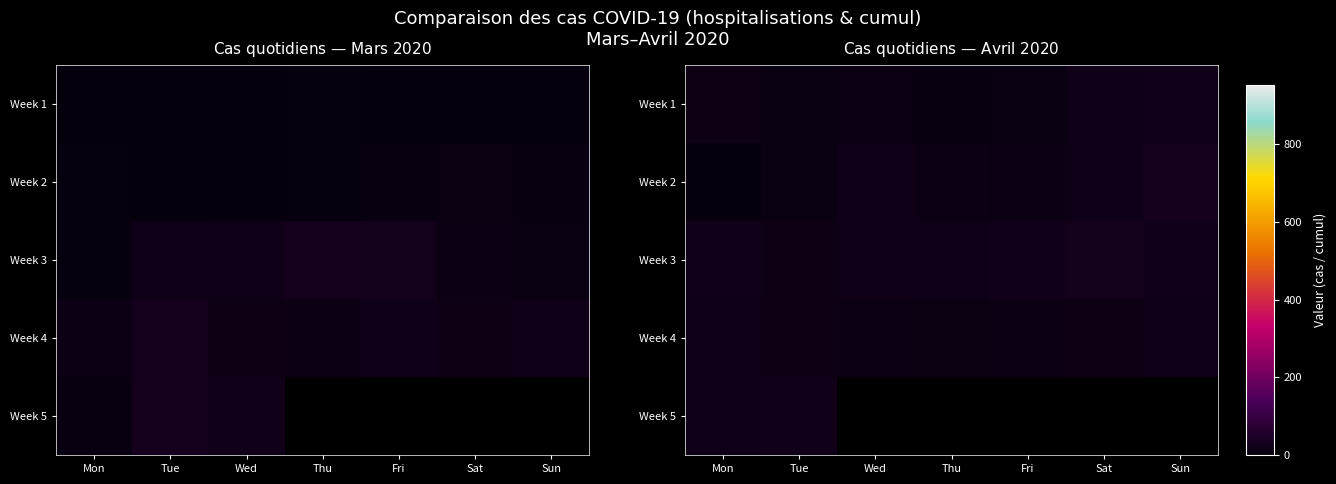

What is the difference between the Week 2 values at Sat and Thu?

3.0